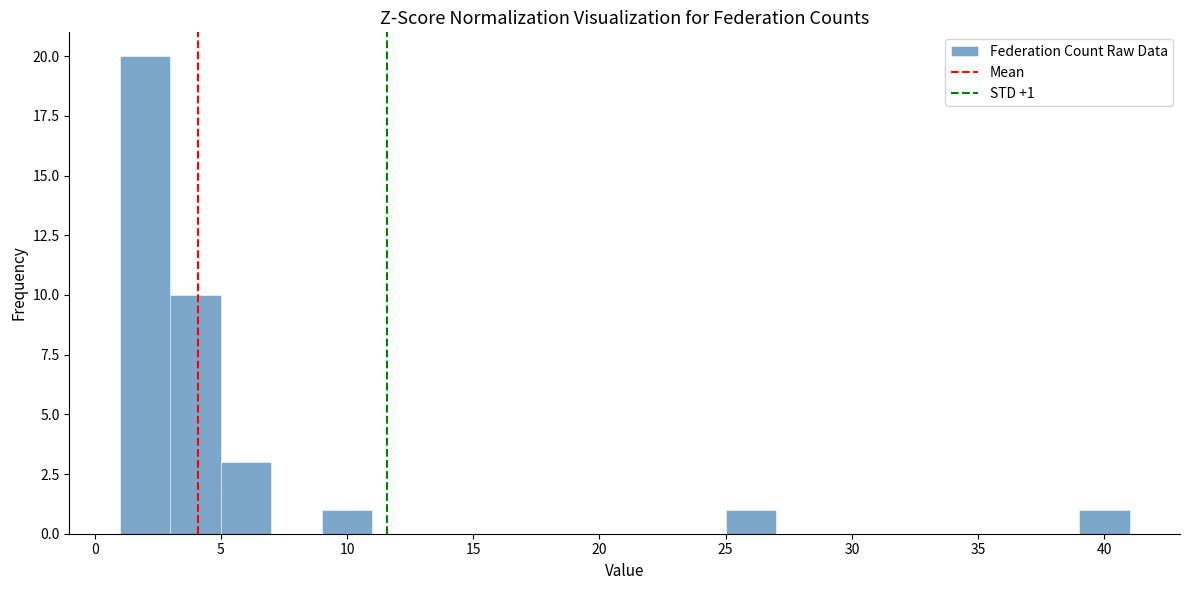

Over which range of the x-axis is the bar tallest?

1 to 3